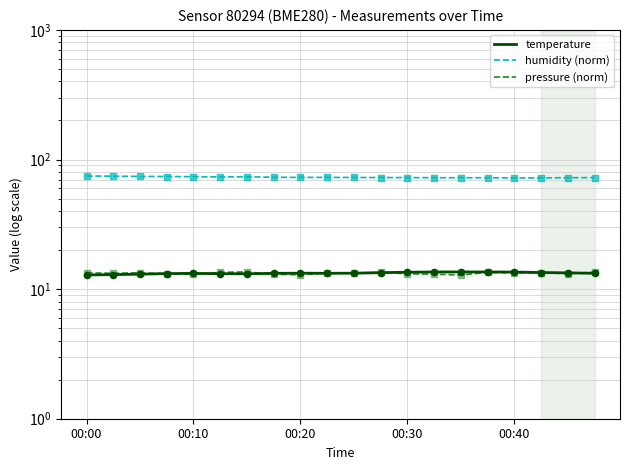

At how many categories does at least one series exceed 48?

20